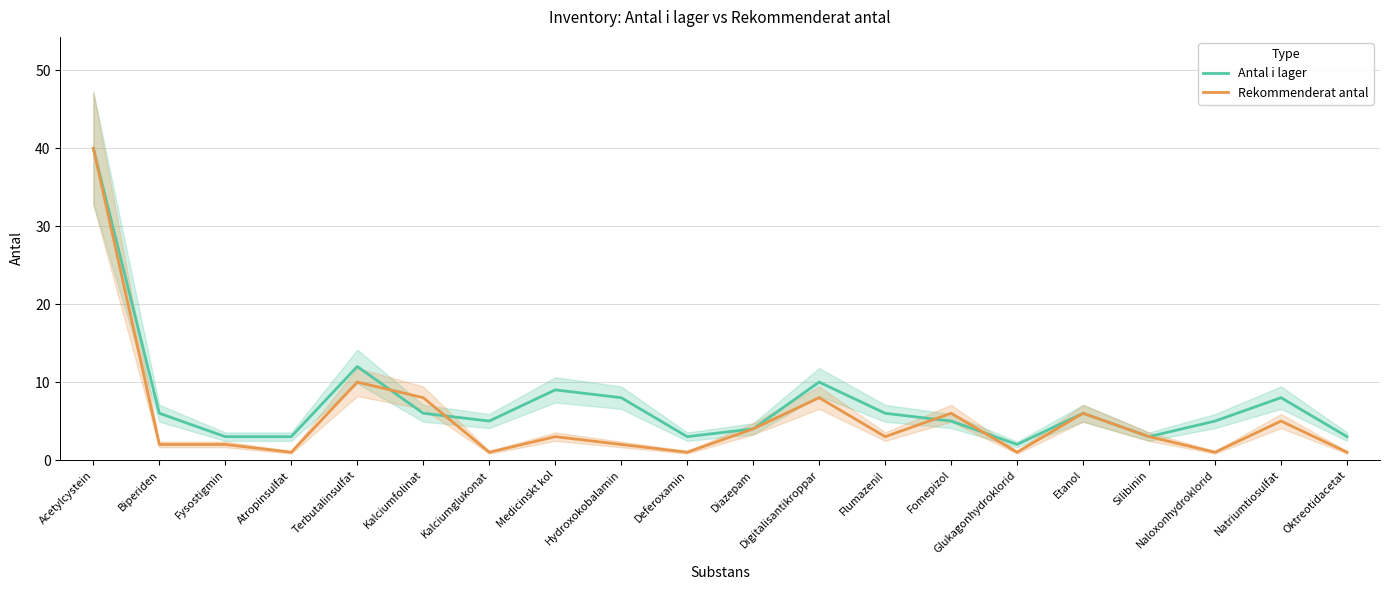

What is the difference between the Antal i lager values at Natriumtiosulfat and Silibinin?

5